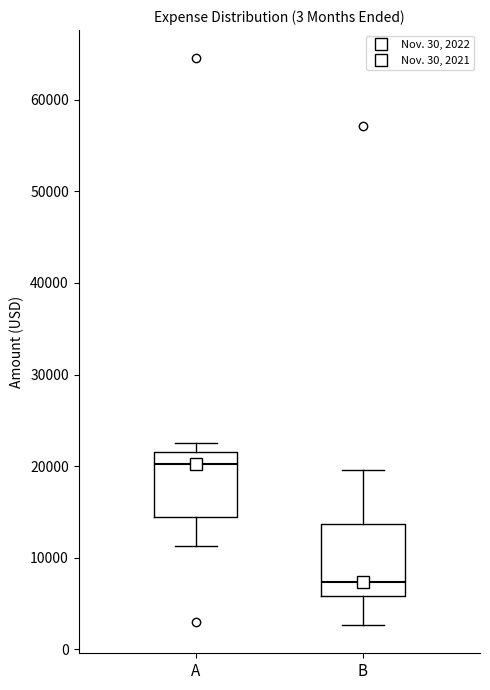

Which box's median line is the highest?

A